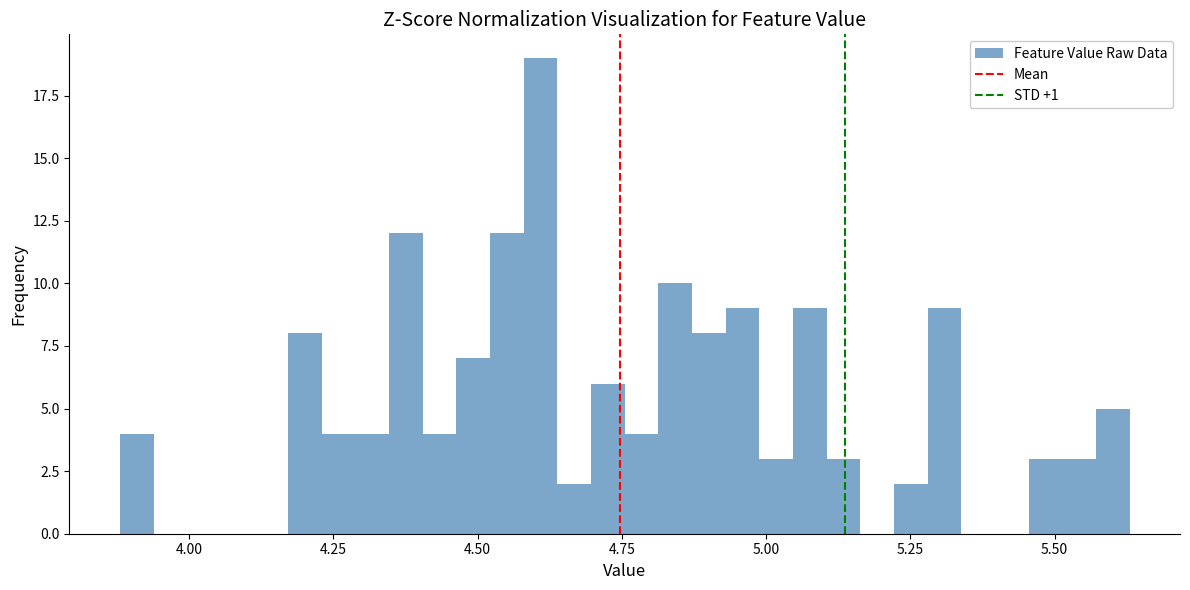

Around what value on the x-axis is the tallest bar? Give the approximate position of its centre, as read against the axis.

4.60